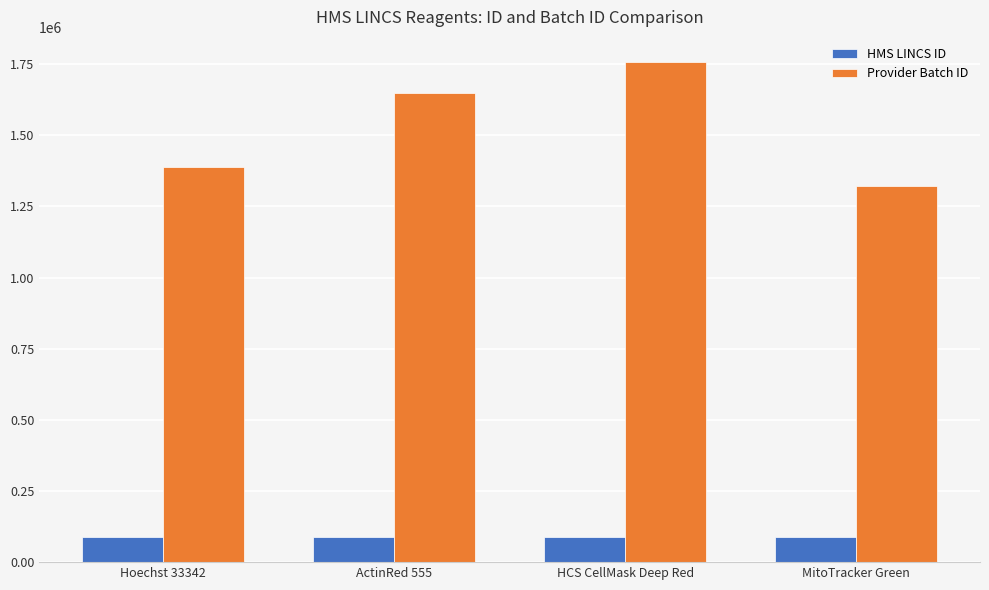

How many series are shown in this chart?

2